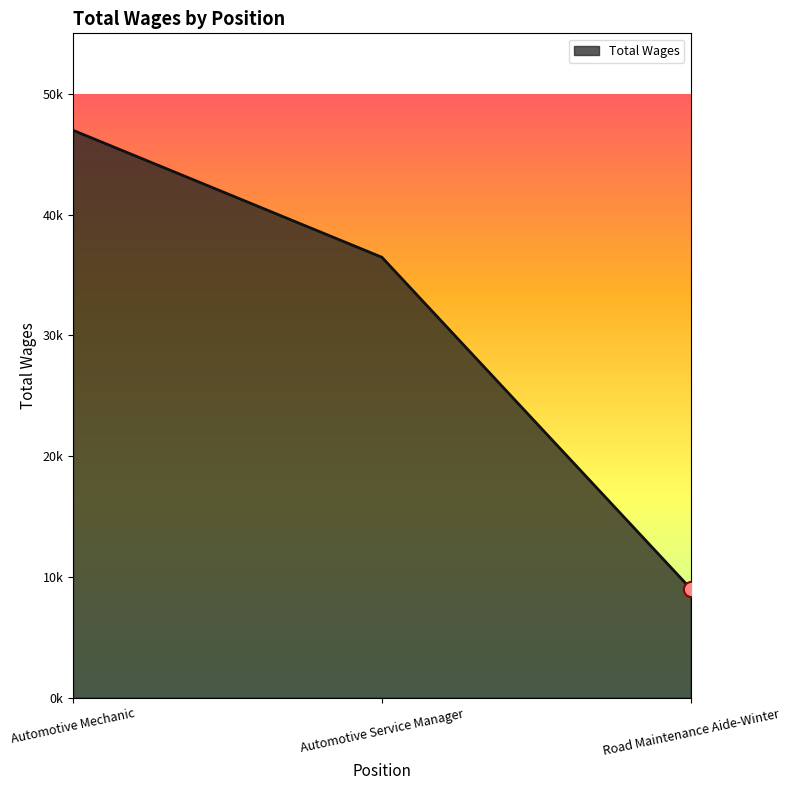

Between Automotive Service Manager and Automotive Mechanic, which is larger?

Automotive Mechanic